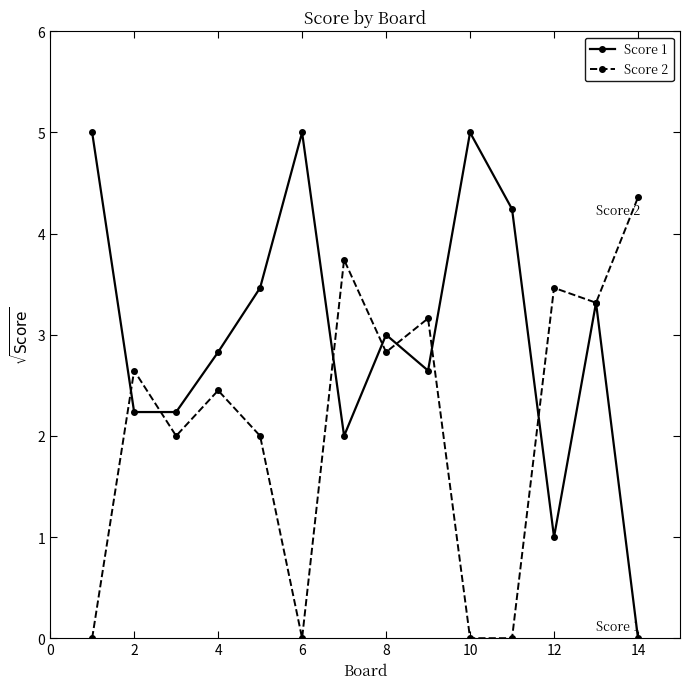

At how many categories does at least one series exceed 4?

5